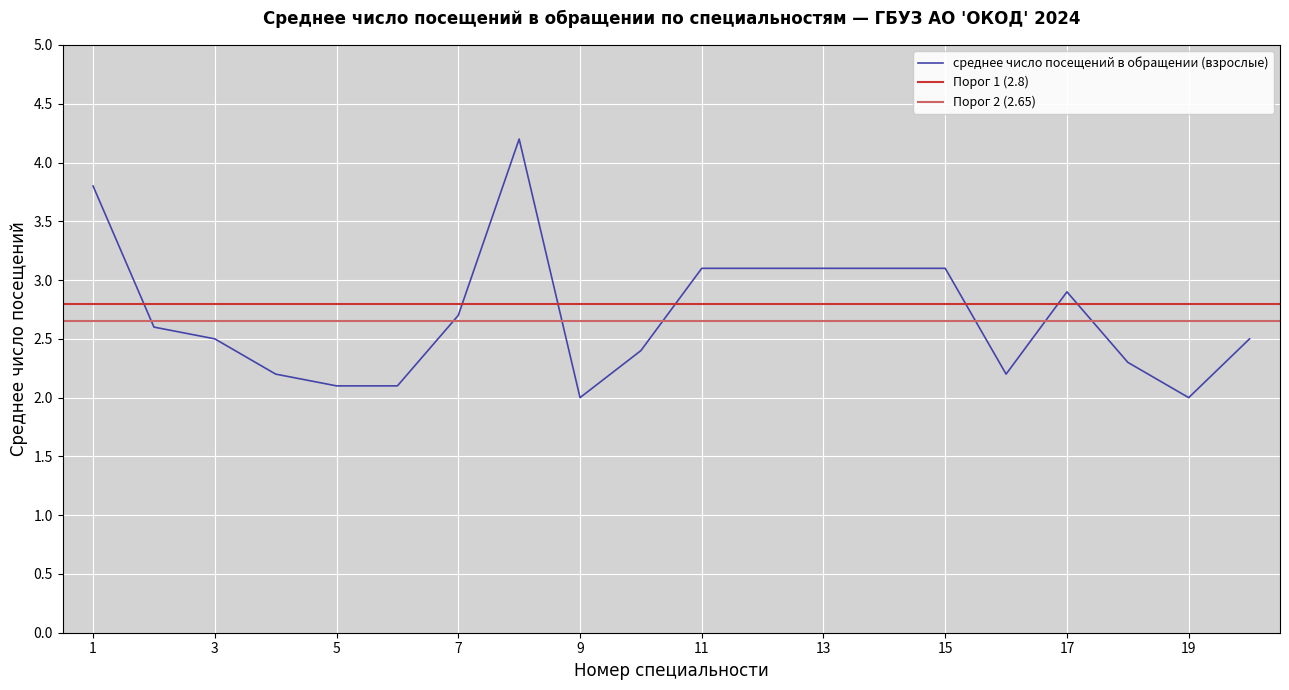

True or false: the data shows 2.9 at 17.

True